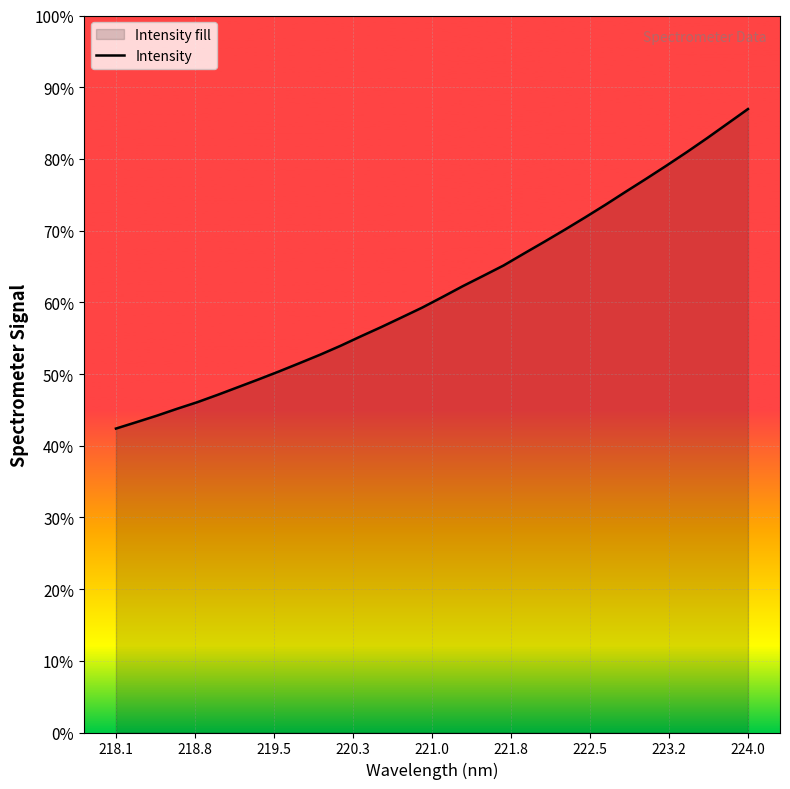

Does the chart display data point markers on the line(s)?

No